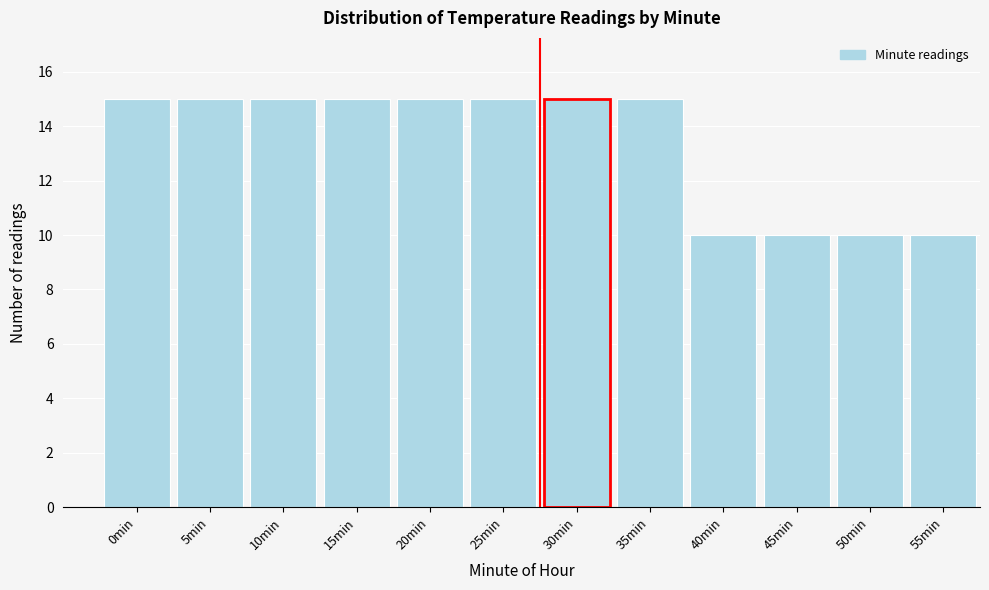

Reading left to right, list all the values displayed in this chart.

15	15	15	15	15	15	15	15	10	10	10	10